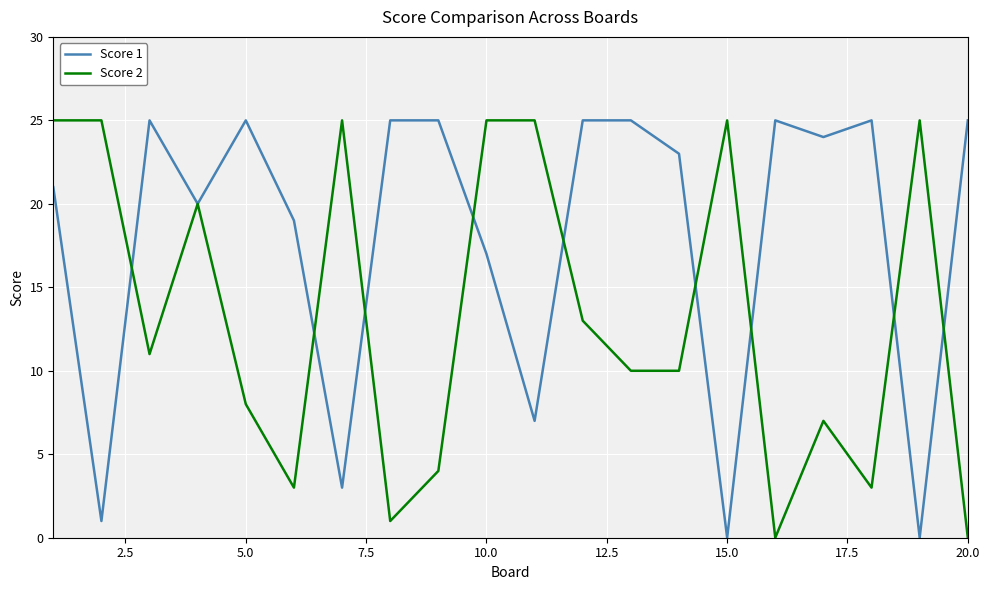

Which series has the largest total across all categories?

Score 1